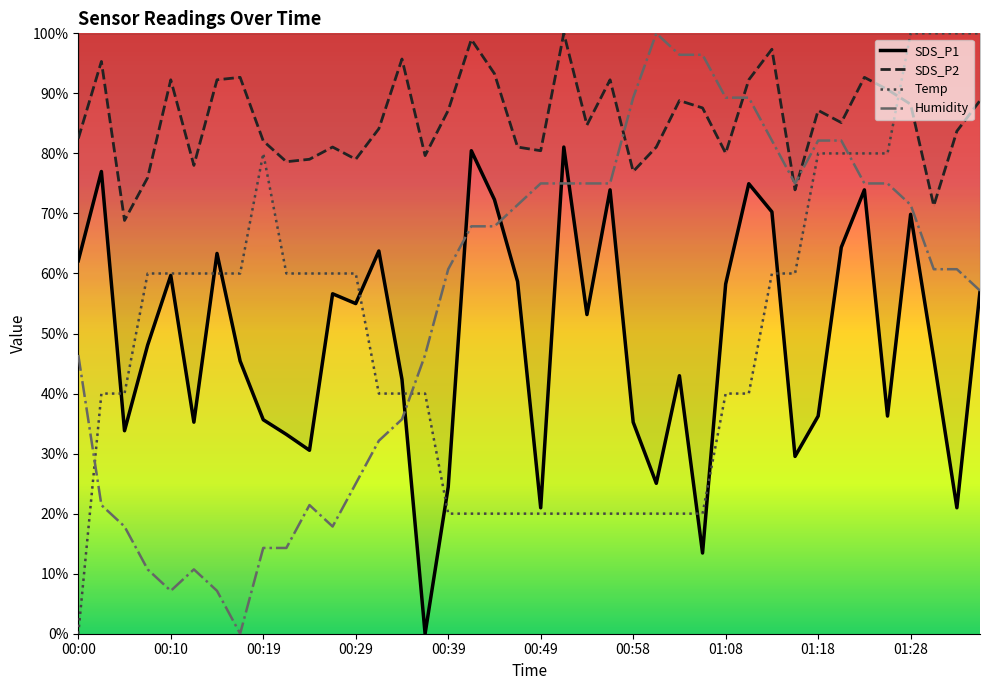

What is the label of the 7th point from the right?

01:20